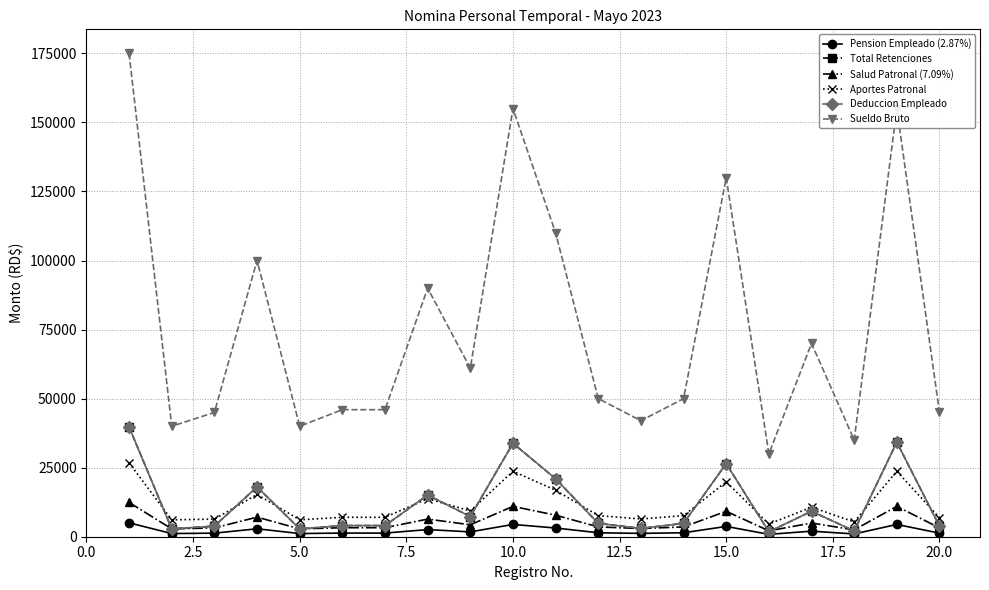

What is the maximum value shown in the chart?

175000.0